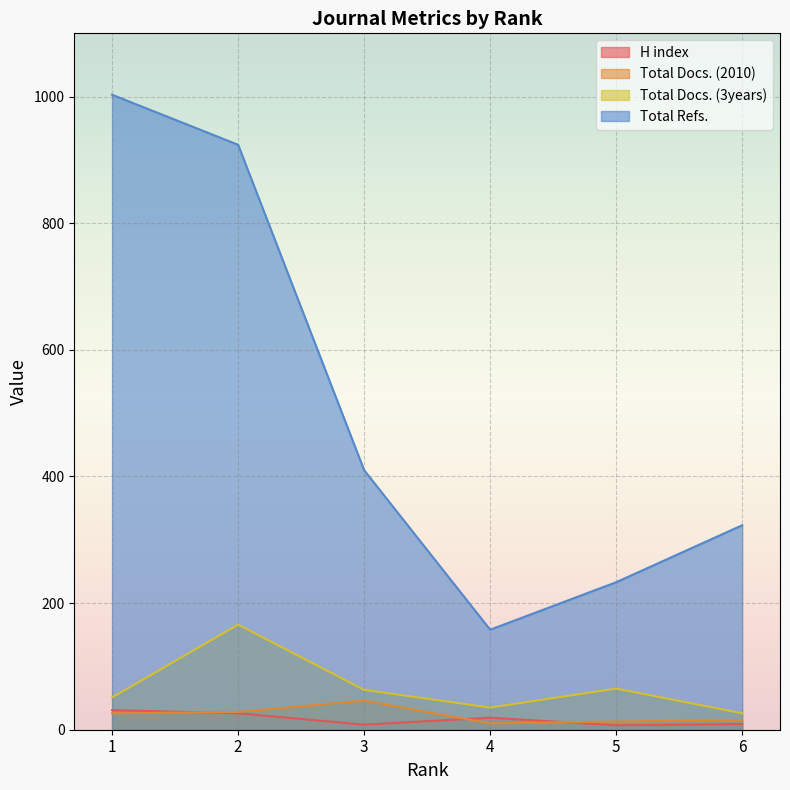

How many interior local valleys does the Total Docs. (3years) series have?

1